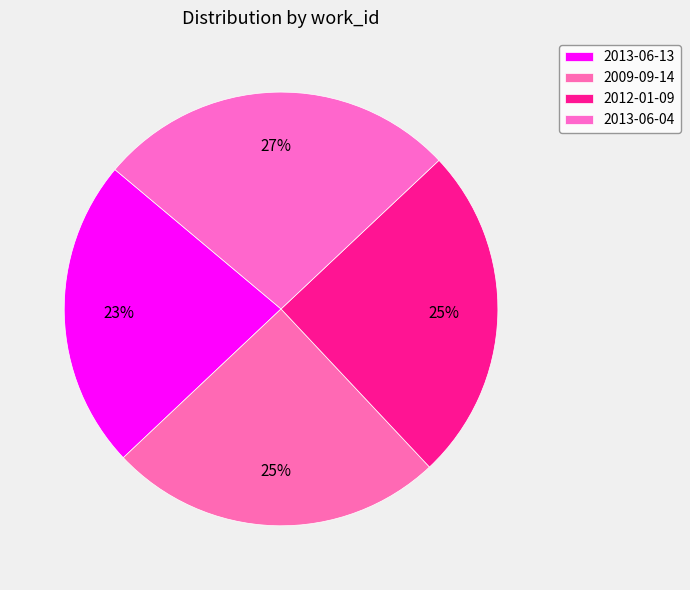

The 2013-06-13 slice represents 23% of the pie. True or false?

True